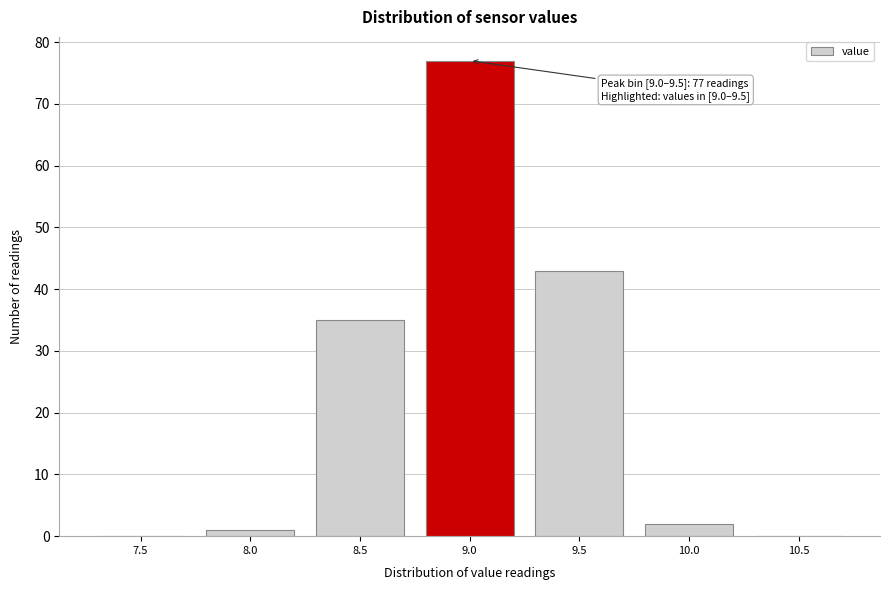

Reading left to right, list all the values displayed in this chart.

7.5=0	8.0=1	8.5=35	9.0=77	9.5=43	10.0=2	10.5=0